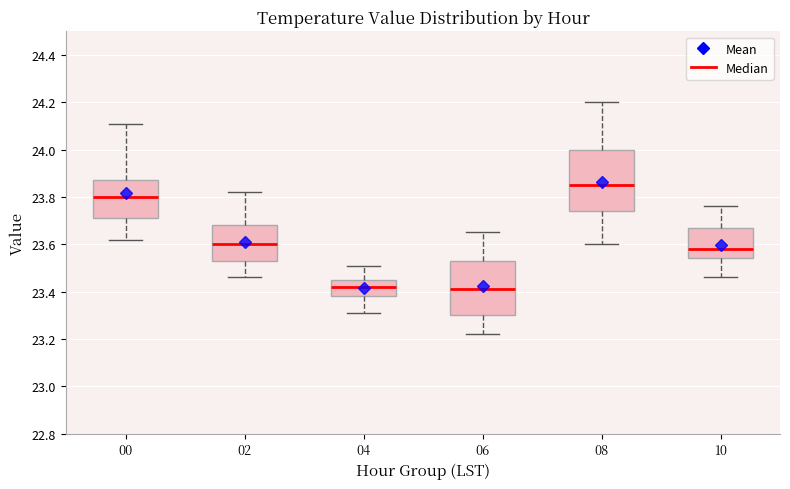

Which box is the tallest, from its lower edge to its upper edge?

08